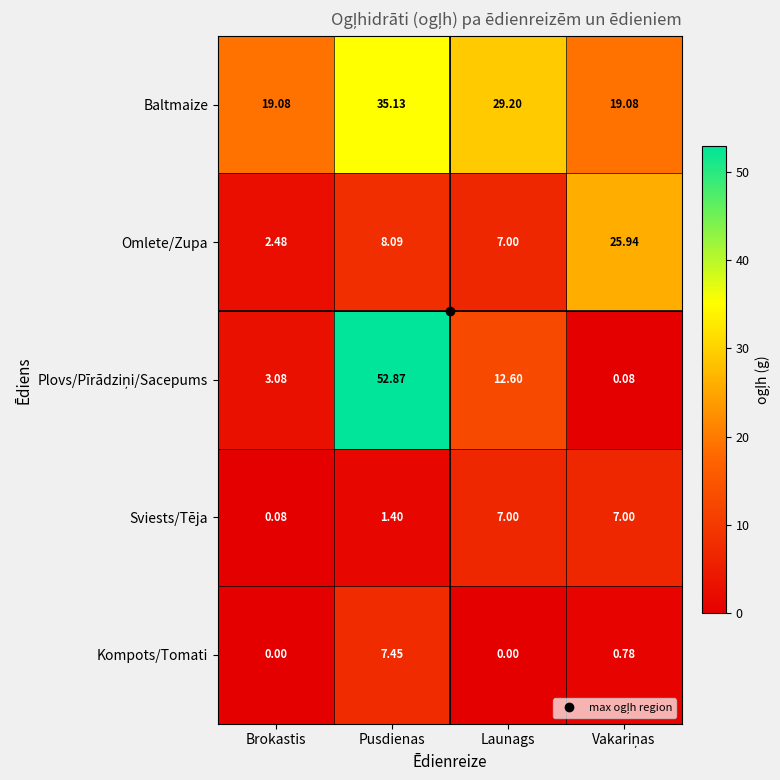

Which category has the highest value across all series?

Pusdienas